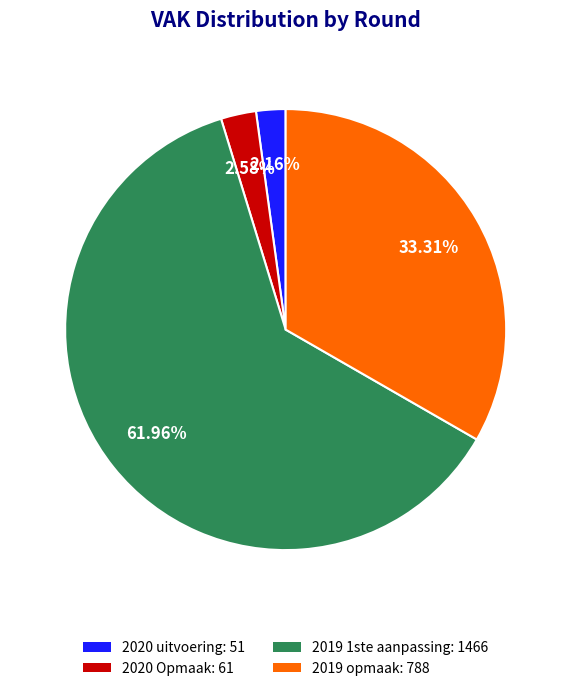

Which category accounts for the majority?

2019 1ste aanpassing